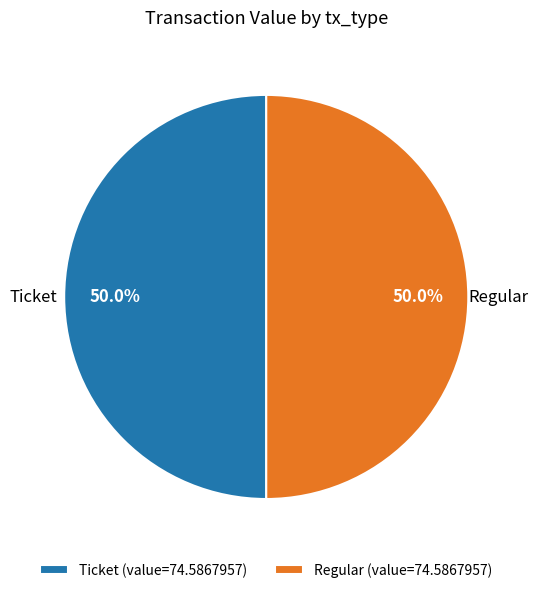

What is the ratio of the value at Ticket (value=74.5867957) to the value at Regular (value=74.5867957)?

1.0